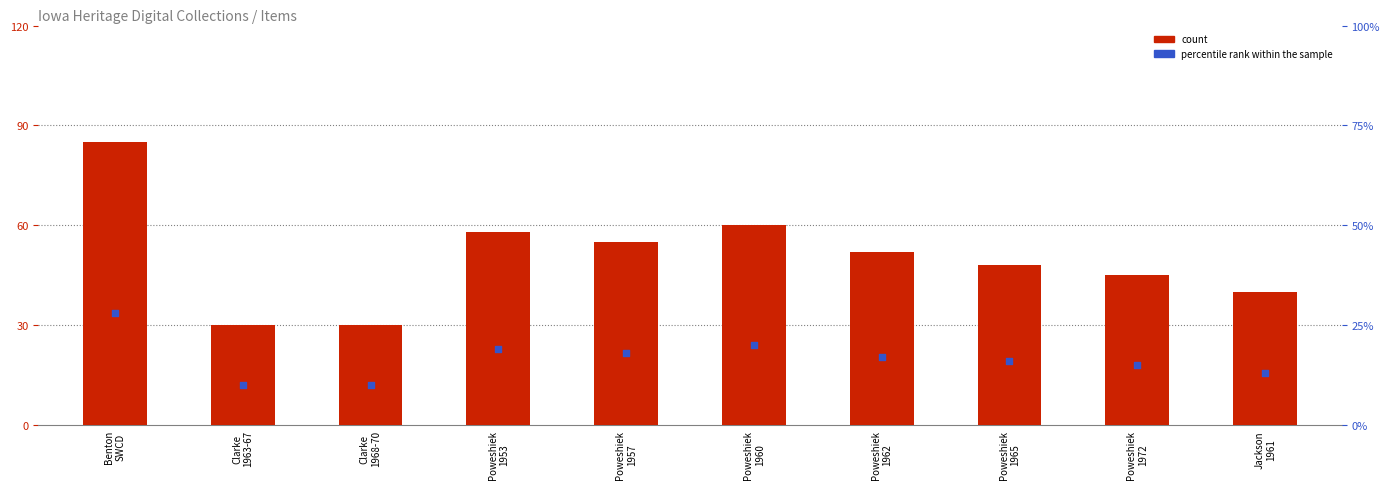

Which series contains the lowest Y value?

percentile rank within the sample